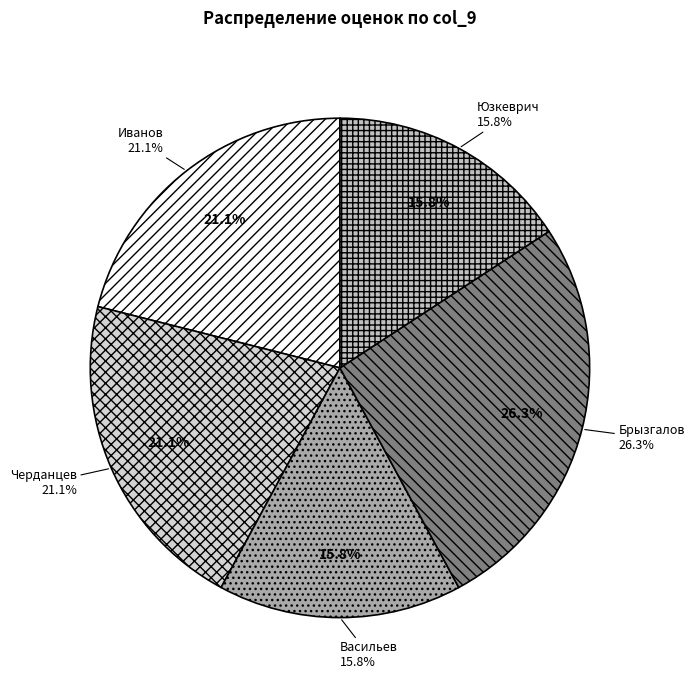

Does any single category account for the majority?

No